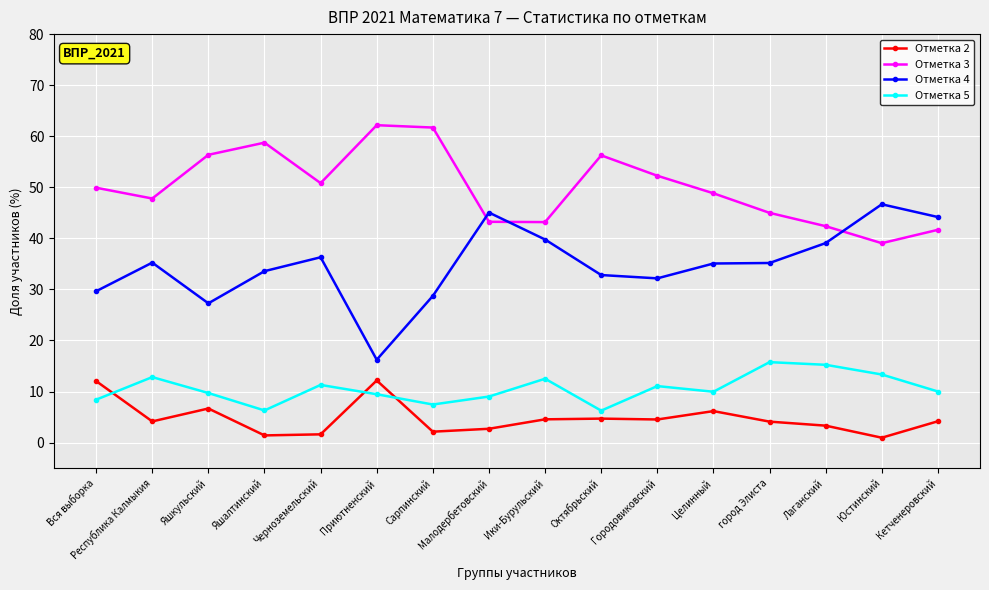

What is the value of the Отметка 3 point at the 13th from the left?

45.0